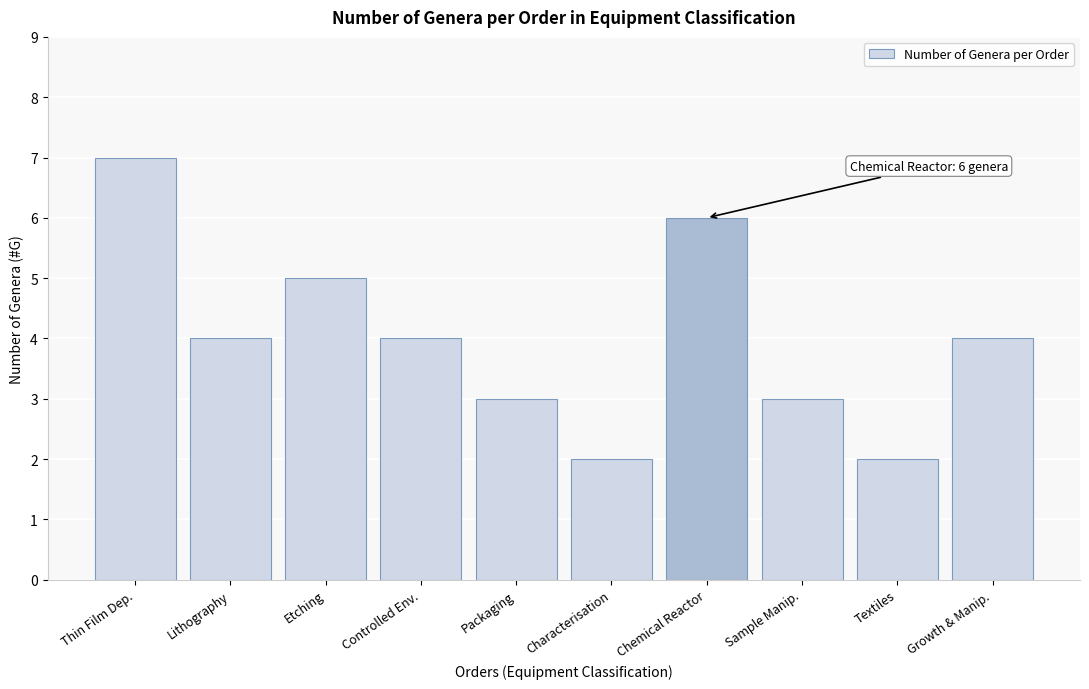

Reading left to right, list all the values displayed in this chart.

Thin Film Dep.=7	Lithography=4	Etching=5	Controlled Env.=4	Packaging=3	Characterisation=2	Chemical Reactor=6	Sample Manip.=3	Textiles=2	Growth & Manip.=4